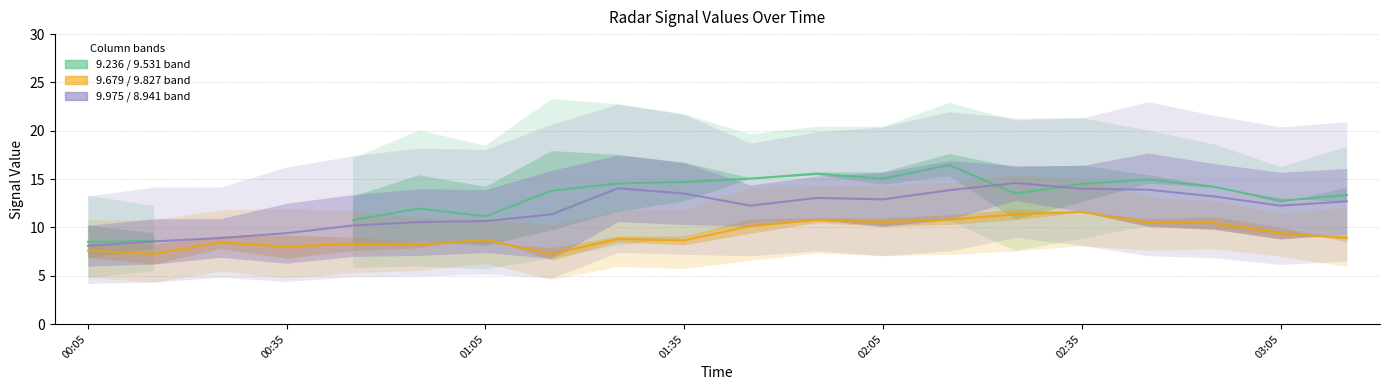

What is the value of the   9.236 (lower range) point at the 16th from the left?

14.5